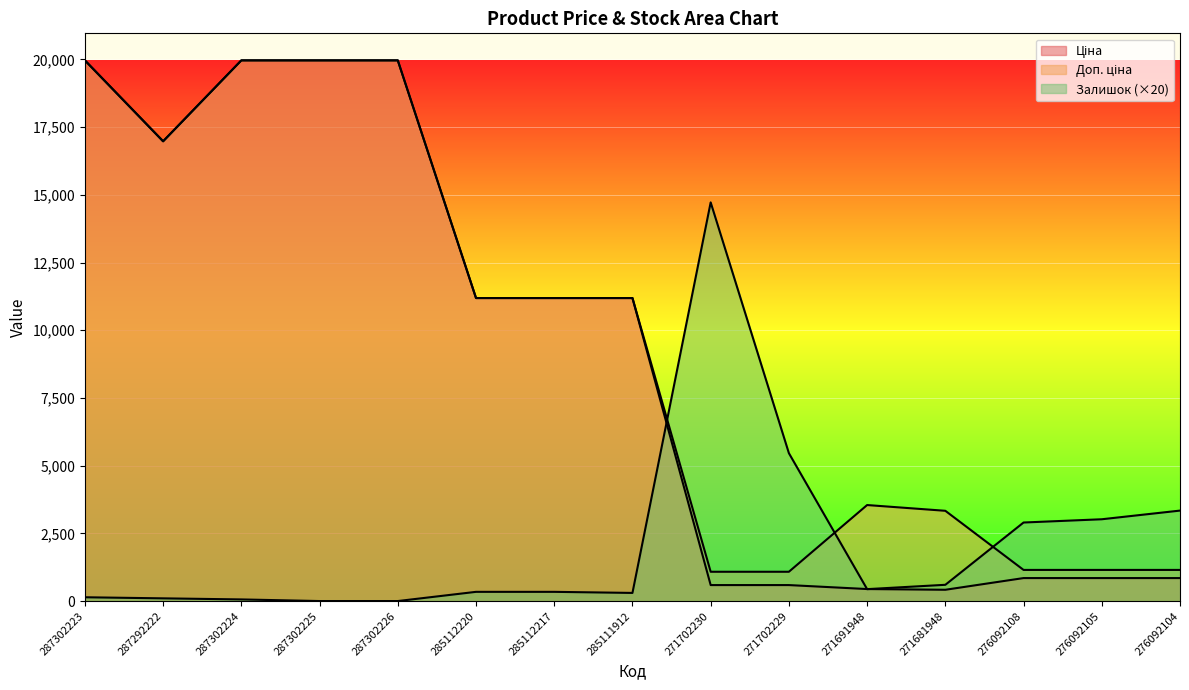

How many data points in Ціна are less than 11188?

7